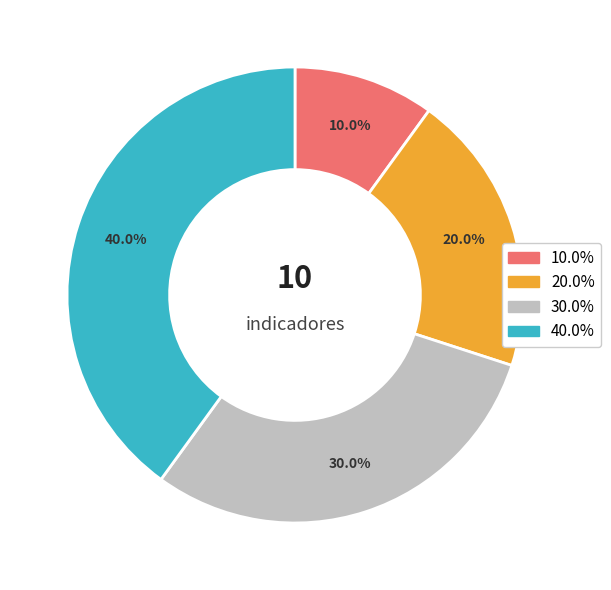

Is there any slice that represents more than half of the pie?

No